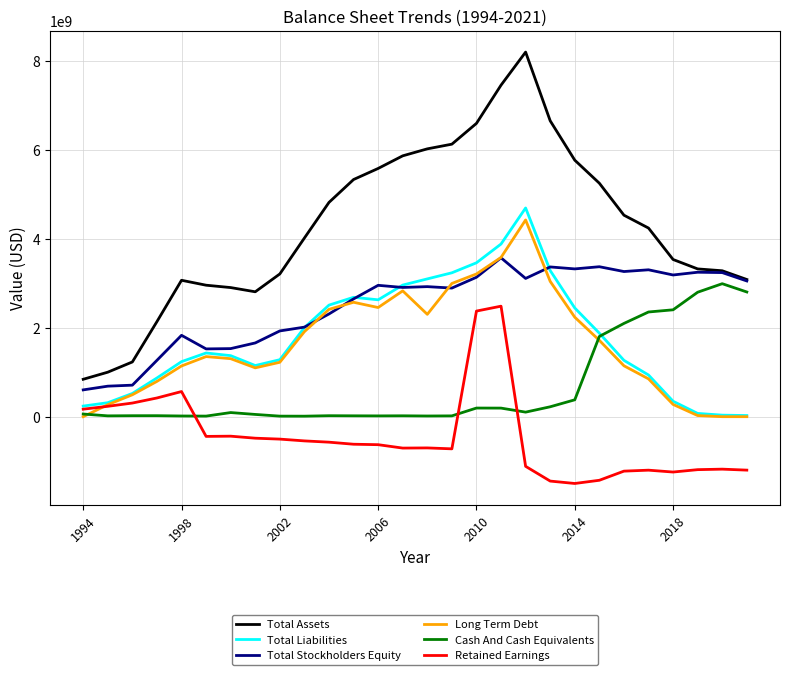

Rank the series by their maximum value, from highest to lowest.

Total Assets, Total Liabilities, Long Term Debt, Total Stockholders Equity, Cash And Cash Equivalents, Retained Earnings